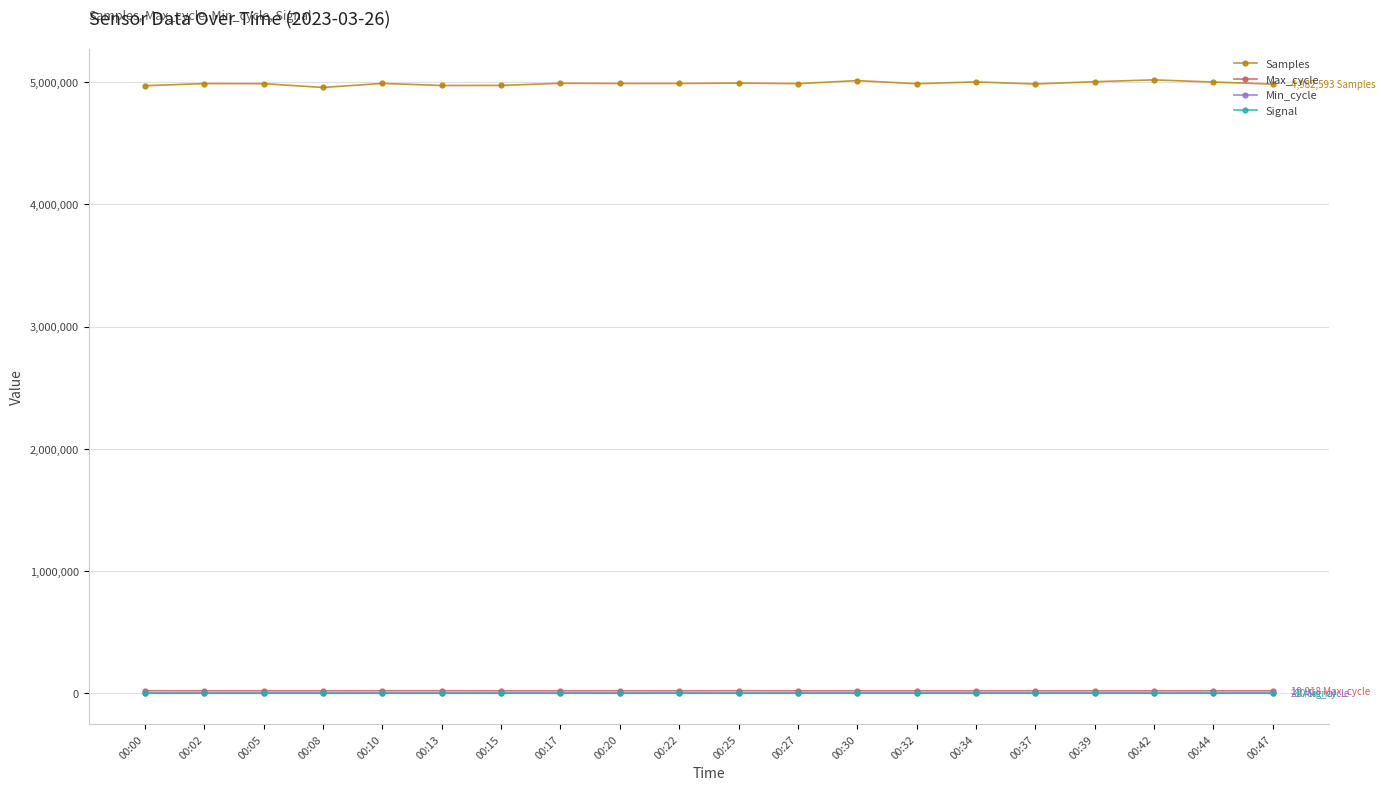

The value of Samples at 00:13 is 4971530. True or false?

True